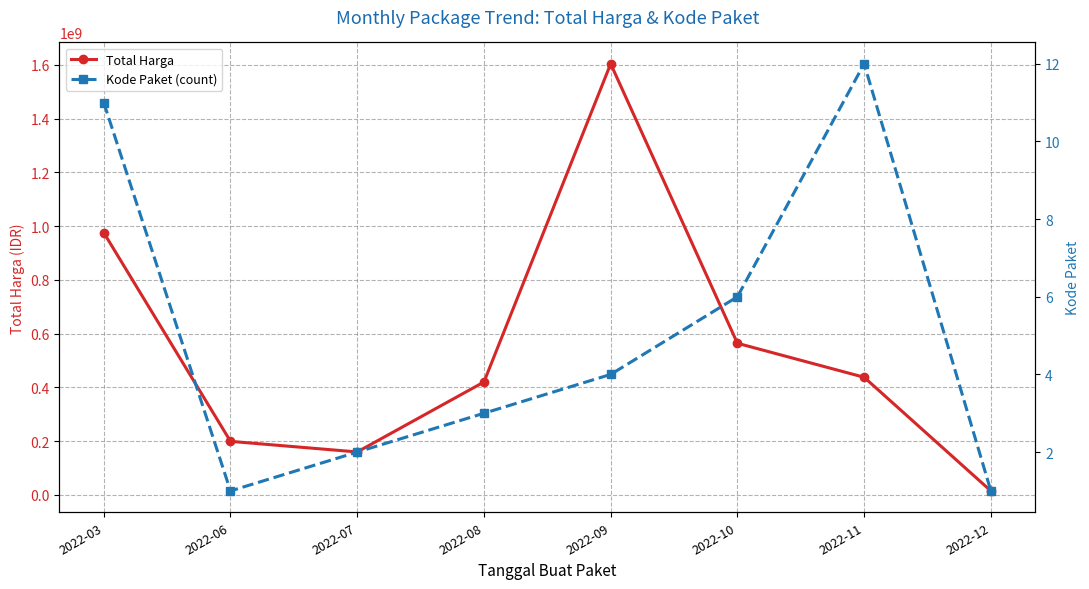

True or false: Total Harga and Kode Paket (count) cross at least once.

False